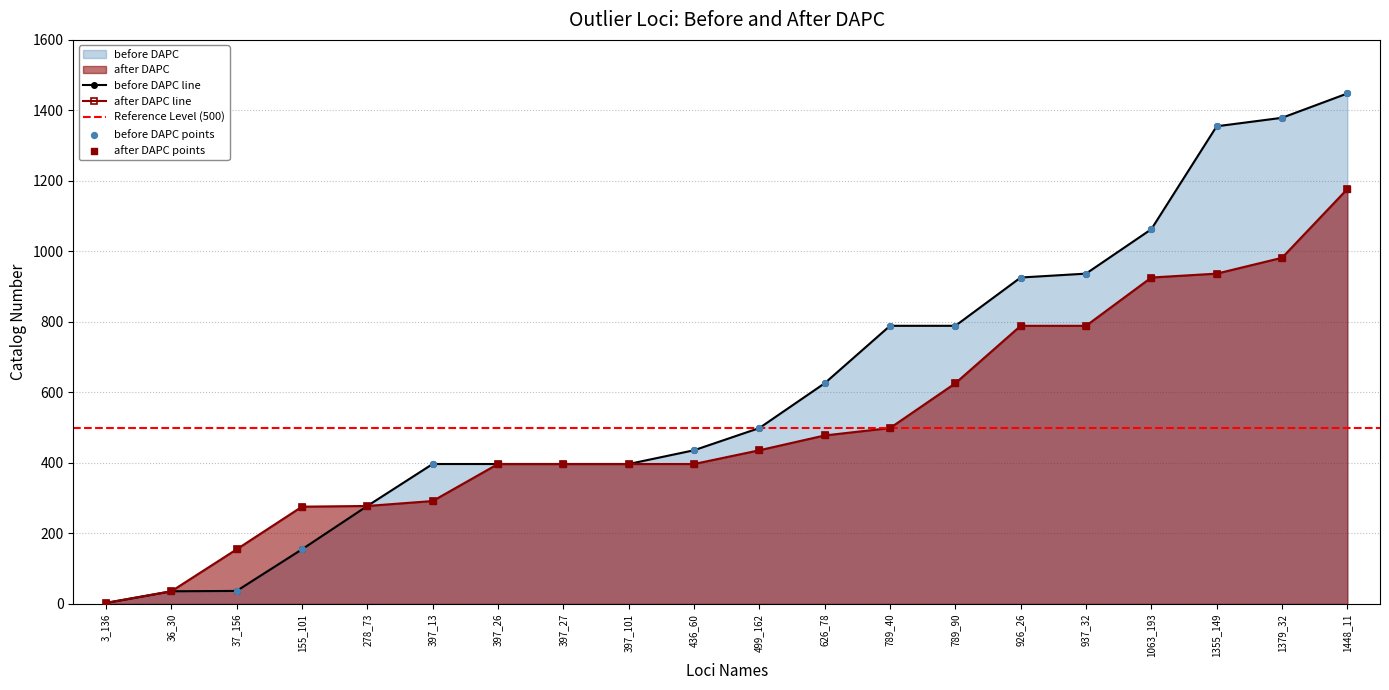

What is the total value across all series at 397_27?

794